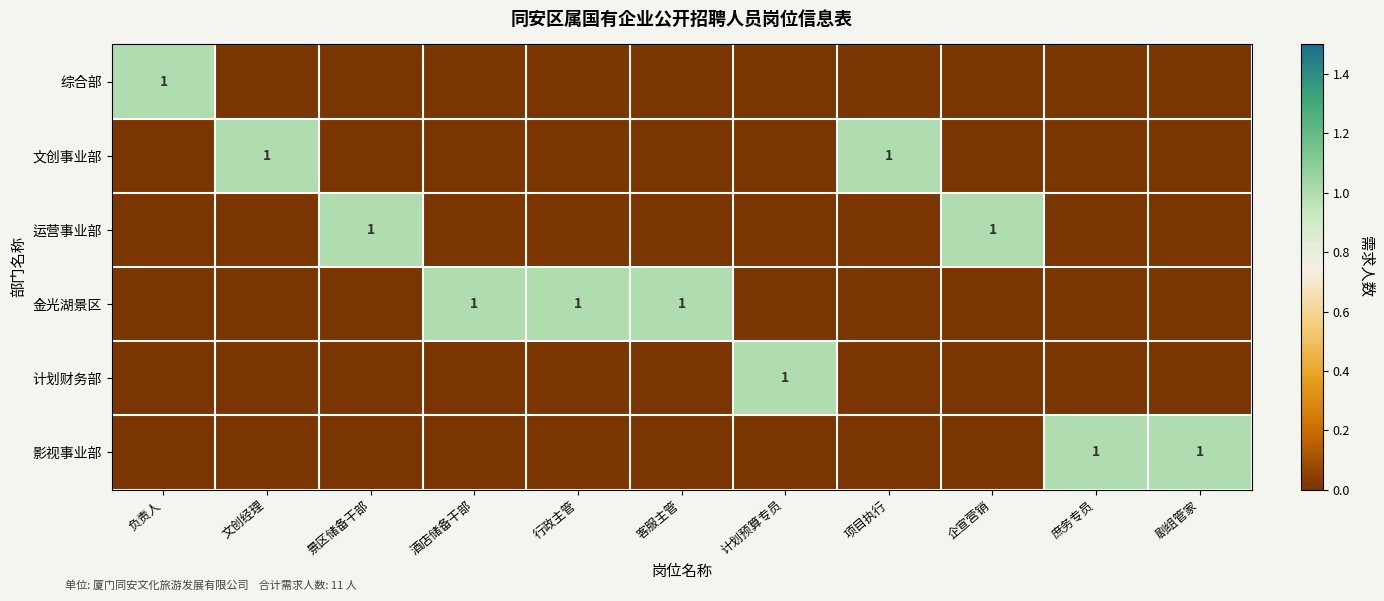

How many categories are shown in the chart?

11